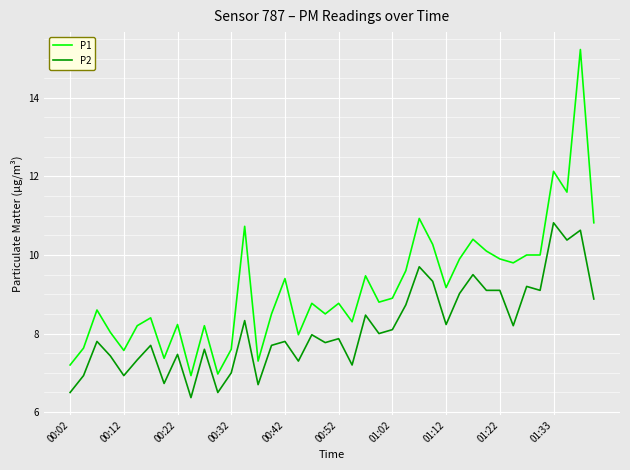

At how many categories does at least one series exceed 6?

40